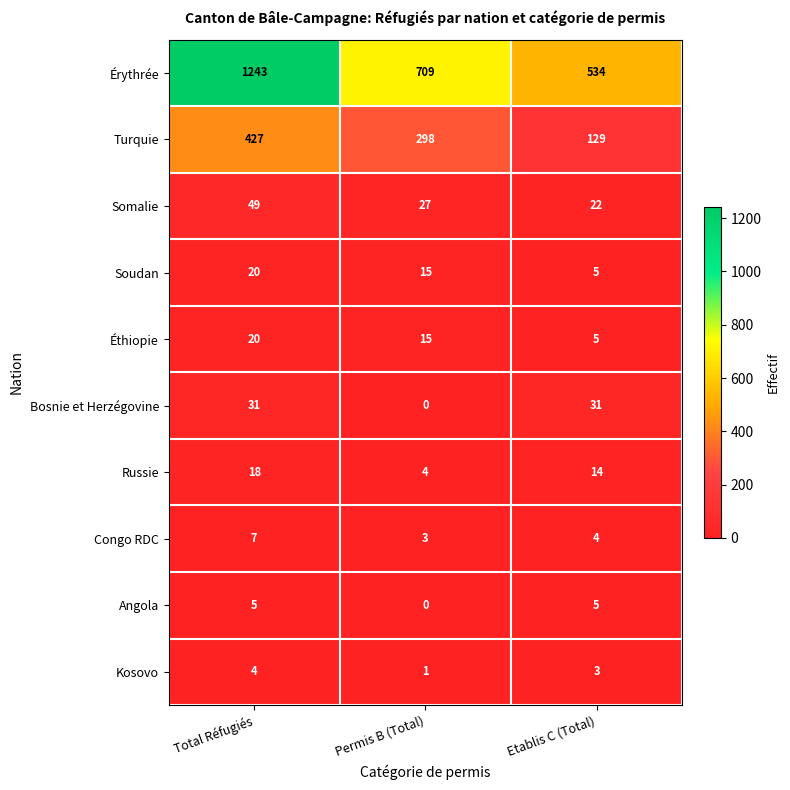

At which label does Turquie first exceed 298?

Total Réfugiés